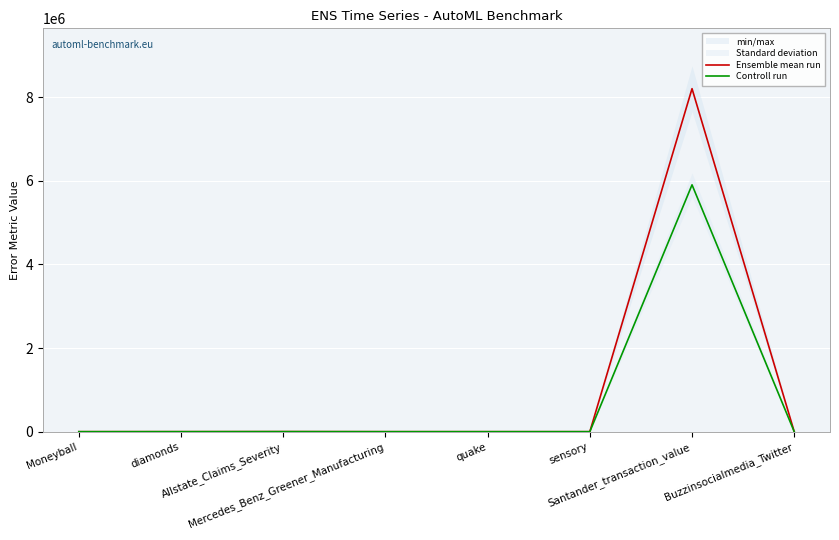

What is the minimum value shown in the chart?

0.2